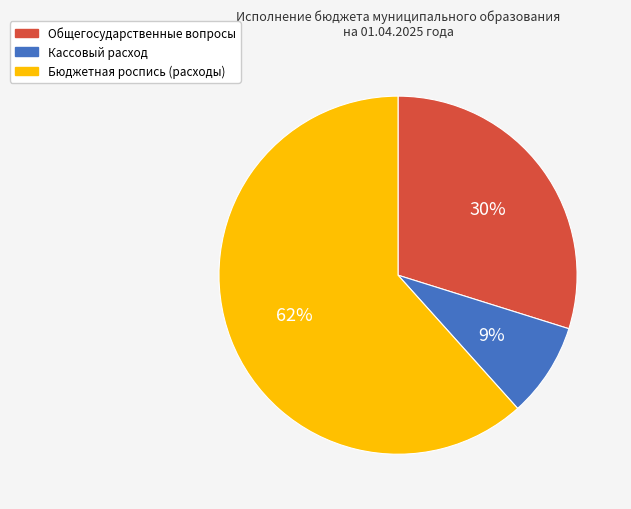

To the nearest percent, what is the average slice percentage?

33%